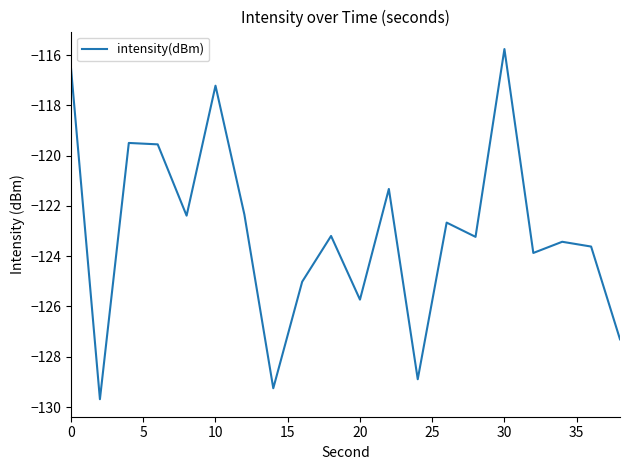

Count the number of data series in this chart.

1